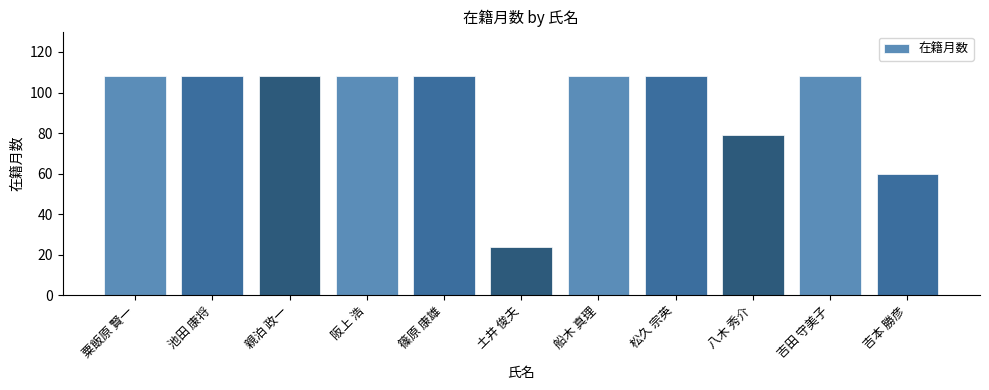

The value at 親泊 政一 is 173. True or false?

False